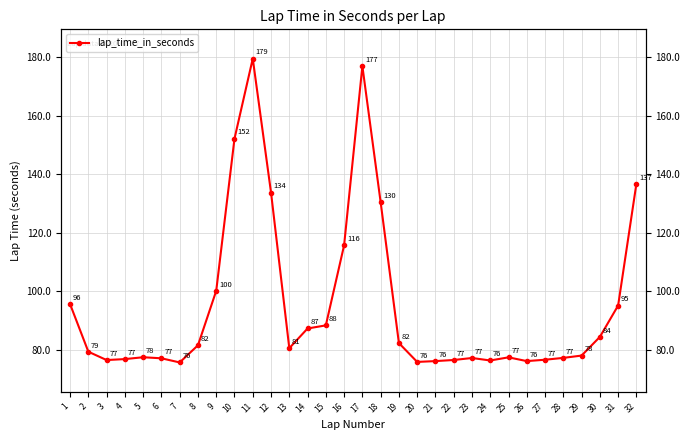

True or false: the data shows 128.2 at 8.

False